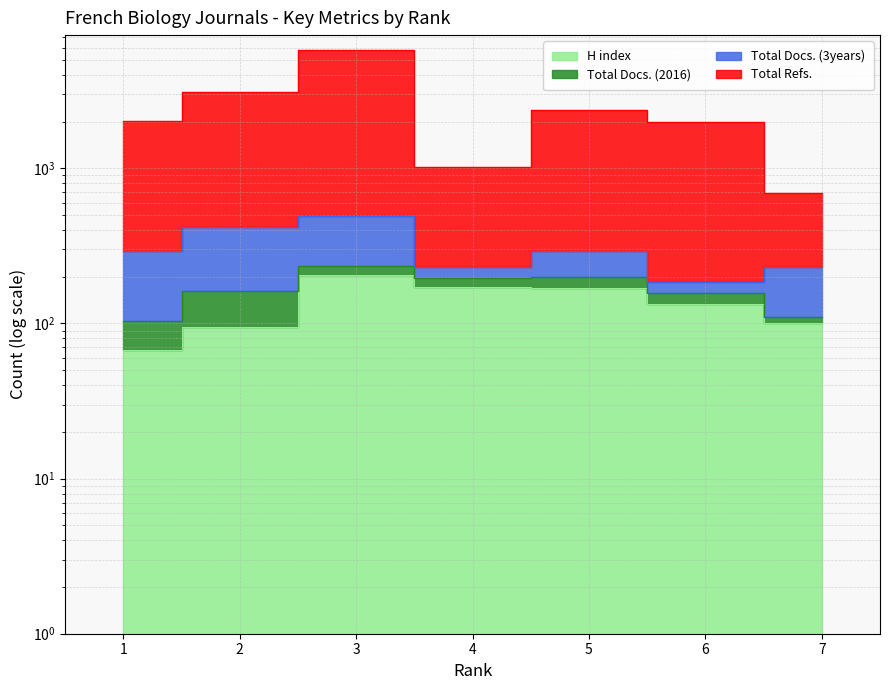

Which label corresponds to the largest value in the chart?

3